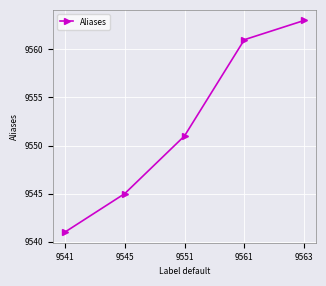

Rank the categories by value from lowest to highest.

9541, 9545, 9551, 9561, 9563